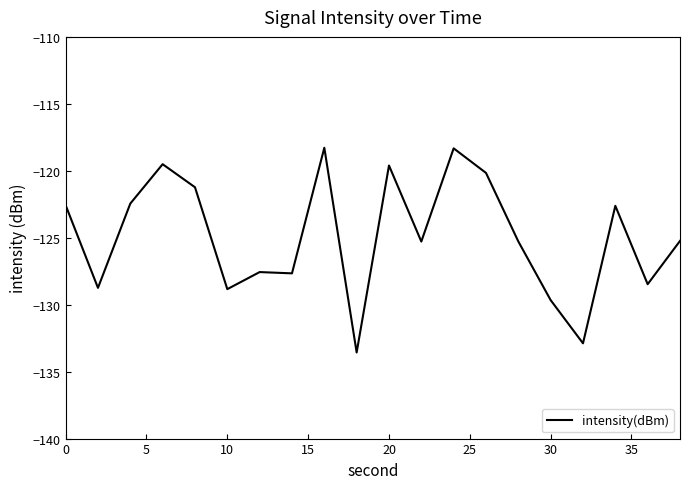

How many series are shown in this chart?

1